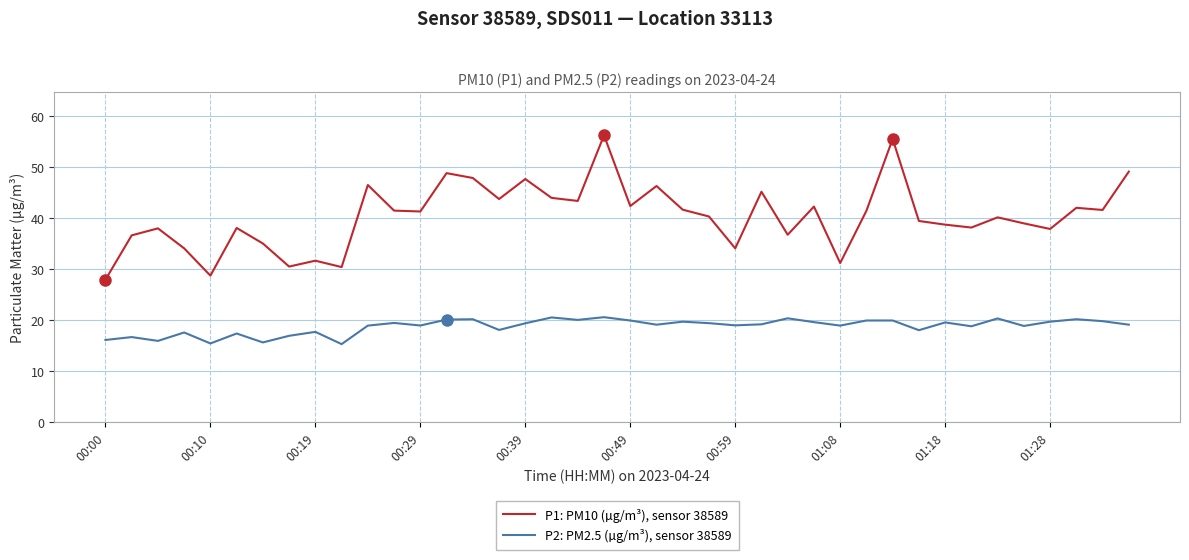

What is the highest value of the P2: PM2.5 (µg/m³), sensor 38589 series?

20.6